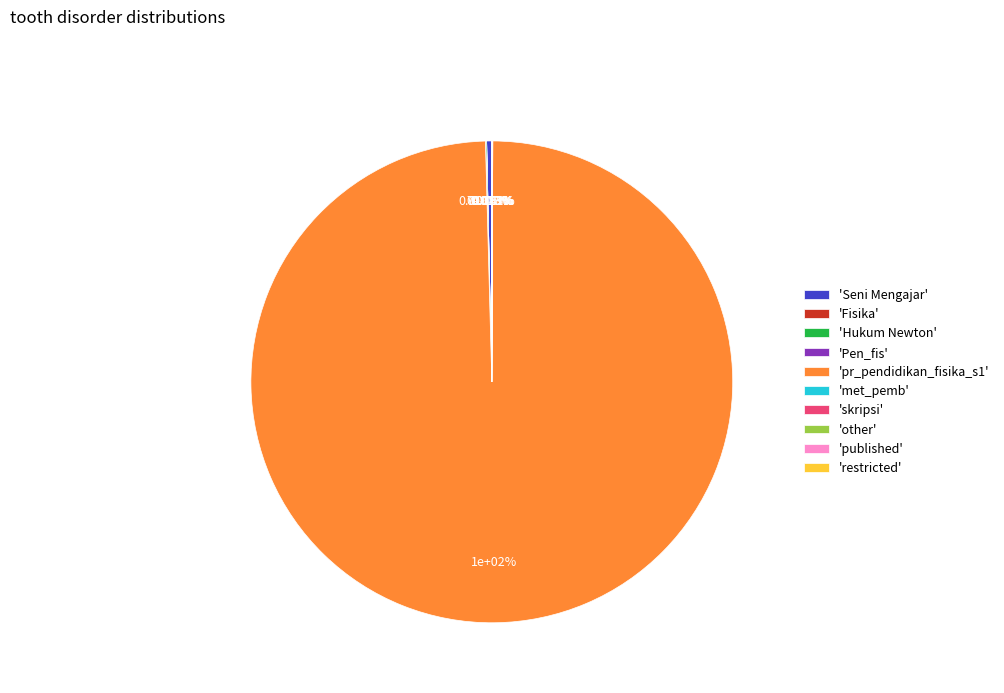

True or false: met_pemb accounts for 1% of the total.

False